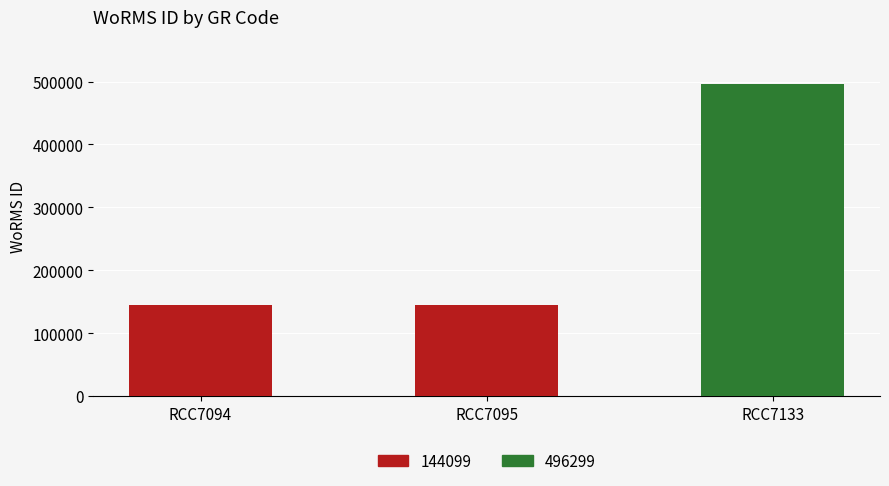

At which category is the sum across all series the highest?

RCC7133